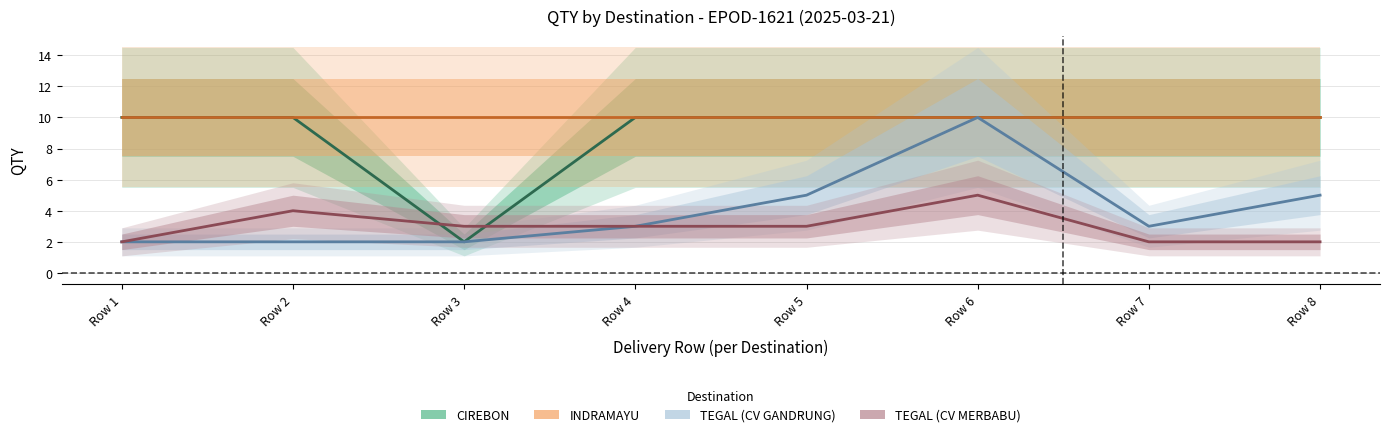

Which series has the widest spread of values?

CIREBON